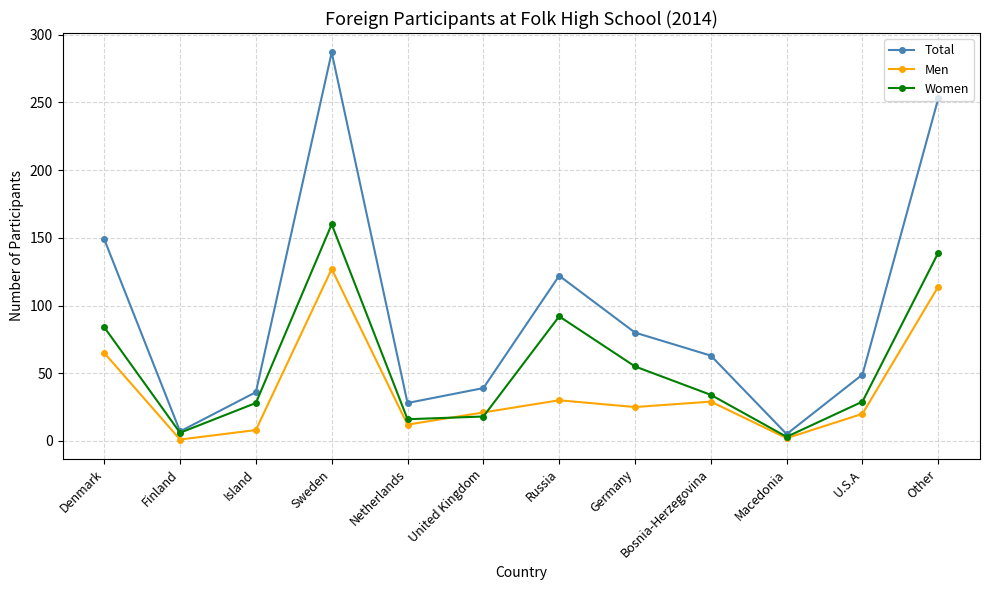

Which label corresponds to the largest value in the chart?

Sweden